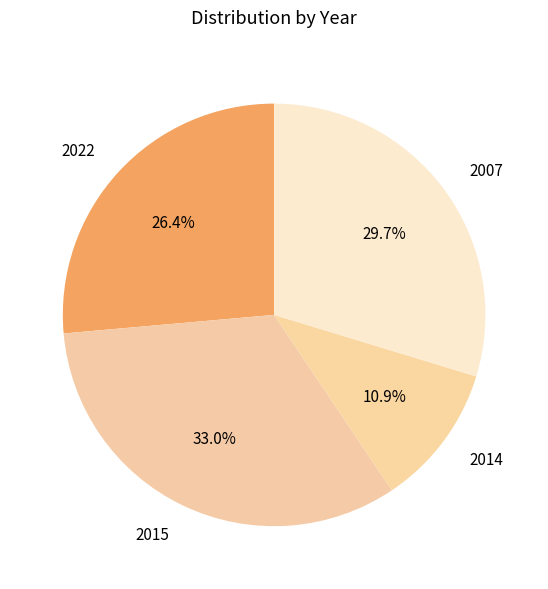

Count the number of slices in the pie.

4